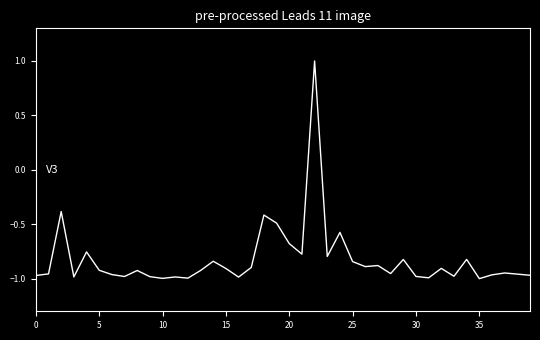

What is the difference between the second highest and minimum values?

0.6